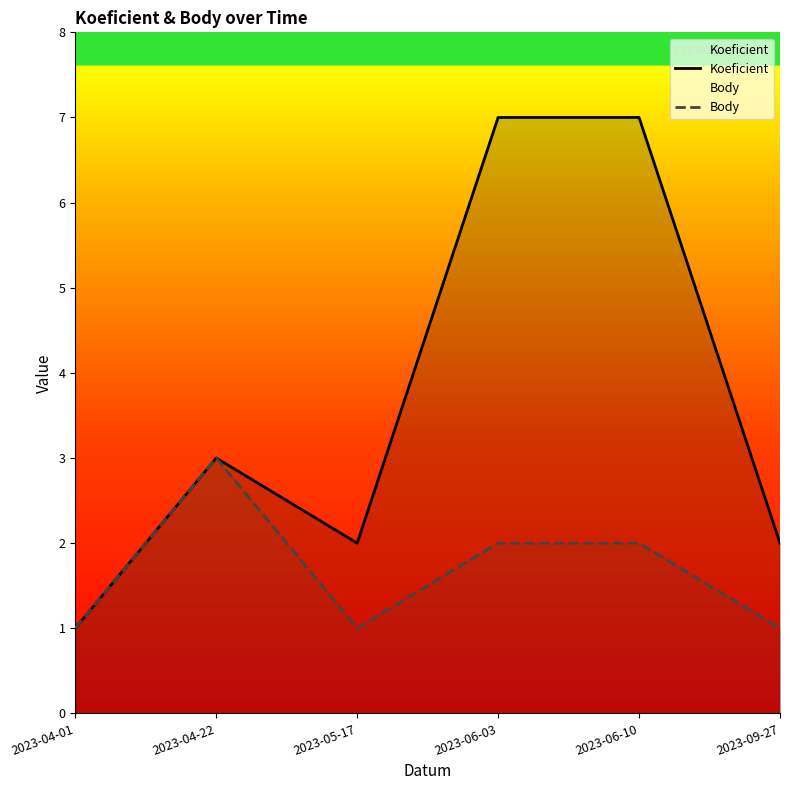

Is it true that Body equals 1 at 2023-09-27?

True